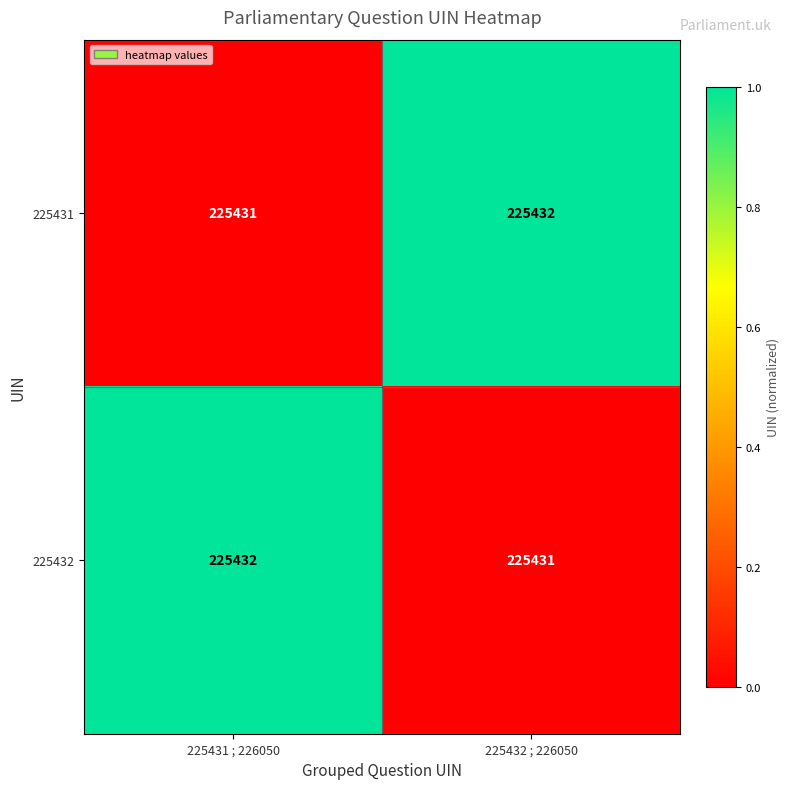

How many data points does each series have?

2